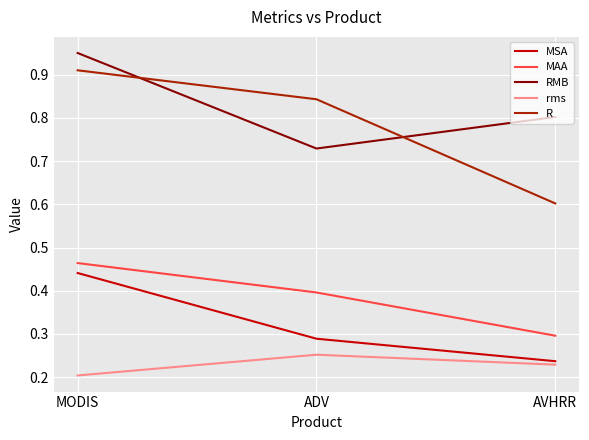

At ADV, list the series in order from smallest to largest.

rms, MSA, MAA, RMB, R